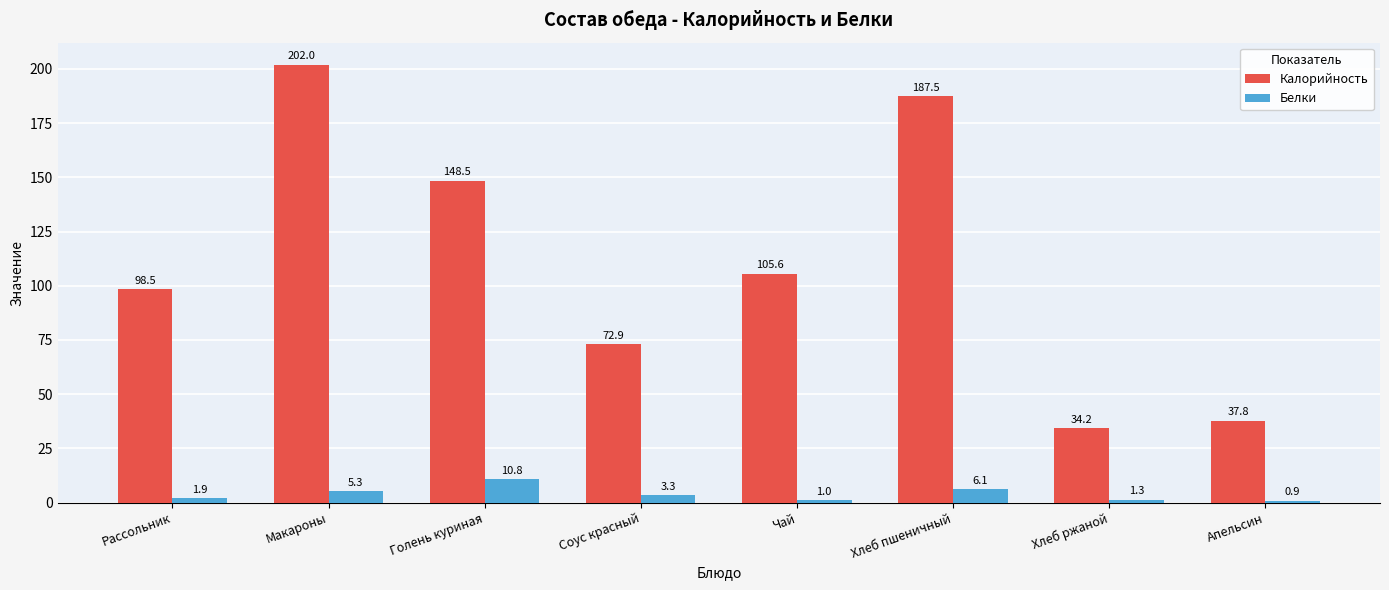

Which series has the largest total across all categories?

Калорийность